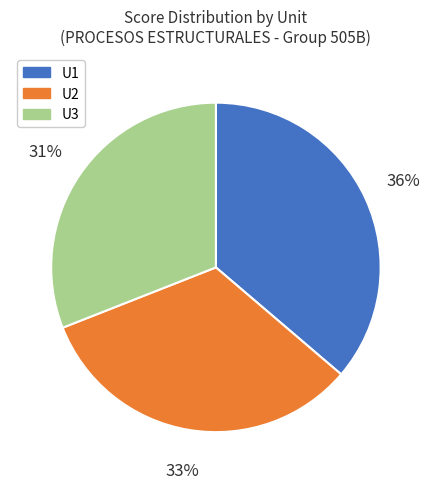

Is there a majority slice in this chart?

No